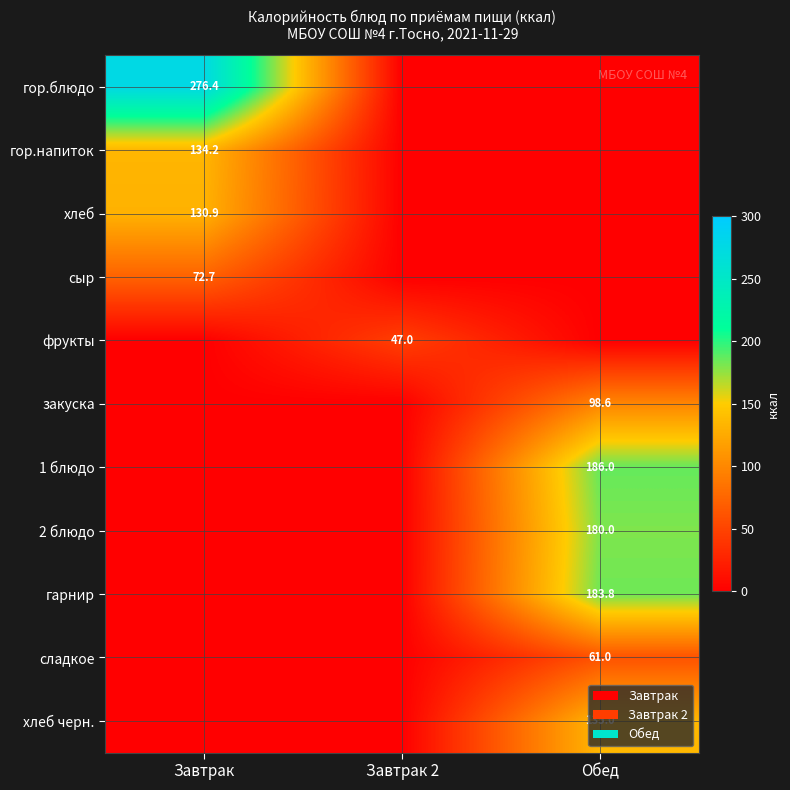

The value of закуска at Обед is 98.6. True or false?

True